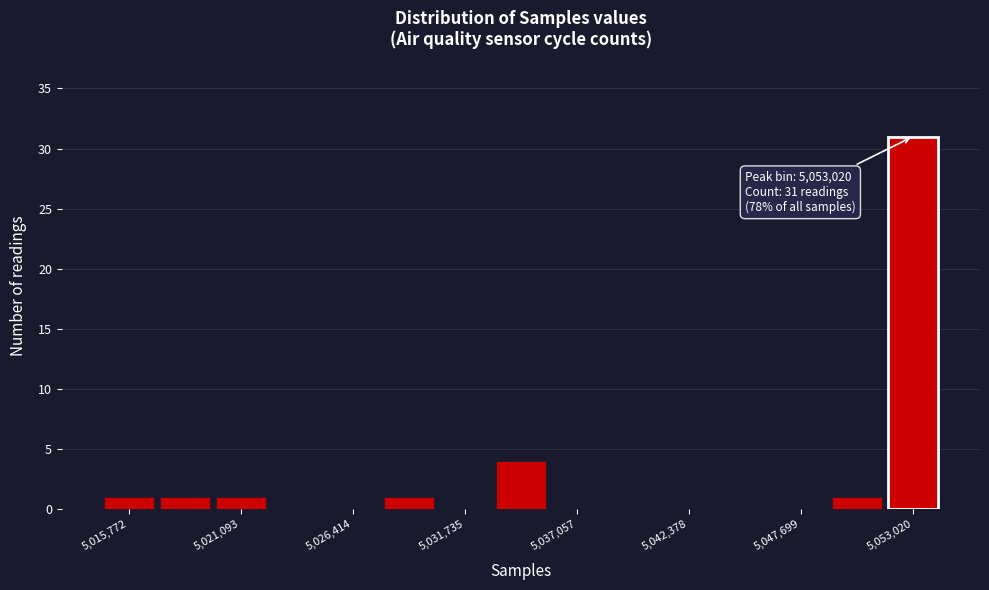

Read against the x-axis, roughly where is the centre of the tallest bar?

5053000